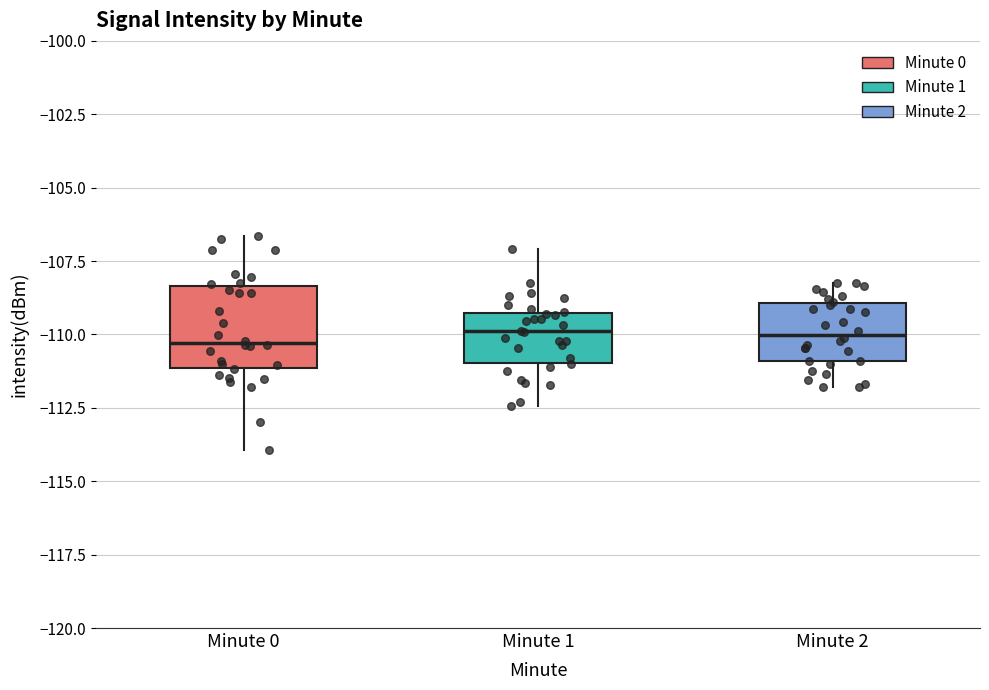

Where does the upper whisker of the box for Minute 1 end on the y-axis? The values are not printed on the chart, so give them approximately, as read against the axis.

-107.0